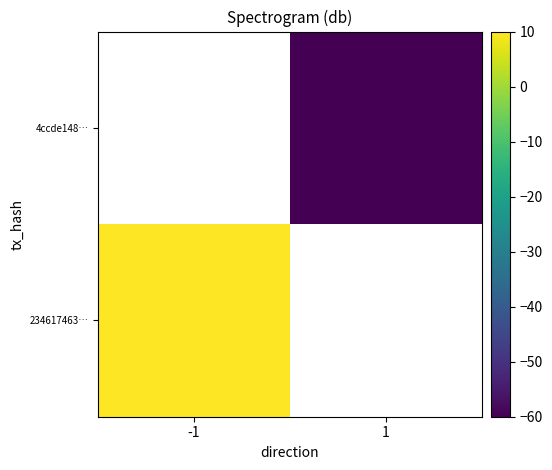

The value of 4ccde148… at 1 is -60.0. True or false?

True